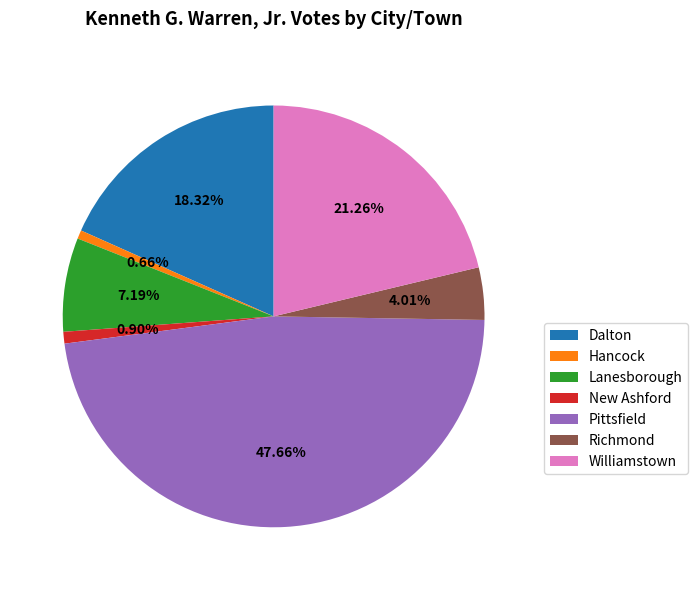

To the nearest percent, what is the combined percentage of Hancock and Pittsfield?

48%